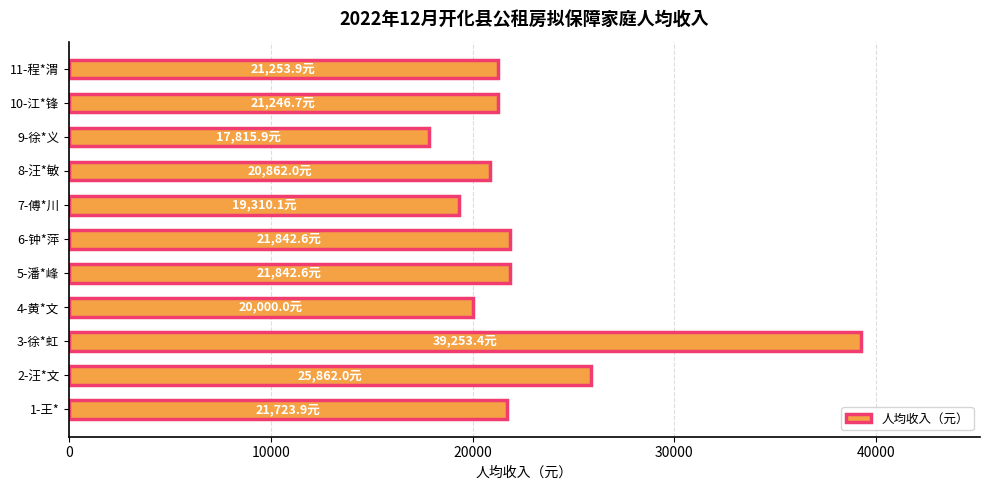

How many values are below 21253?

5